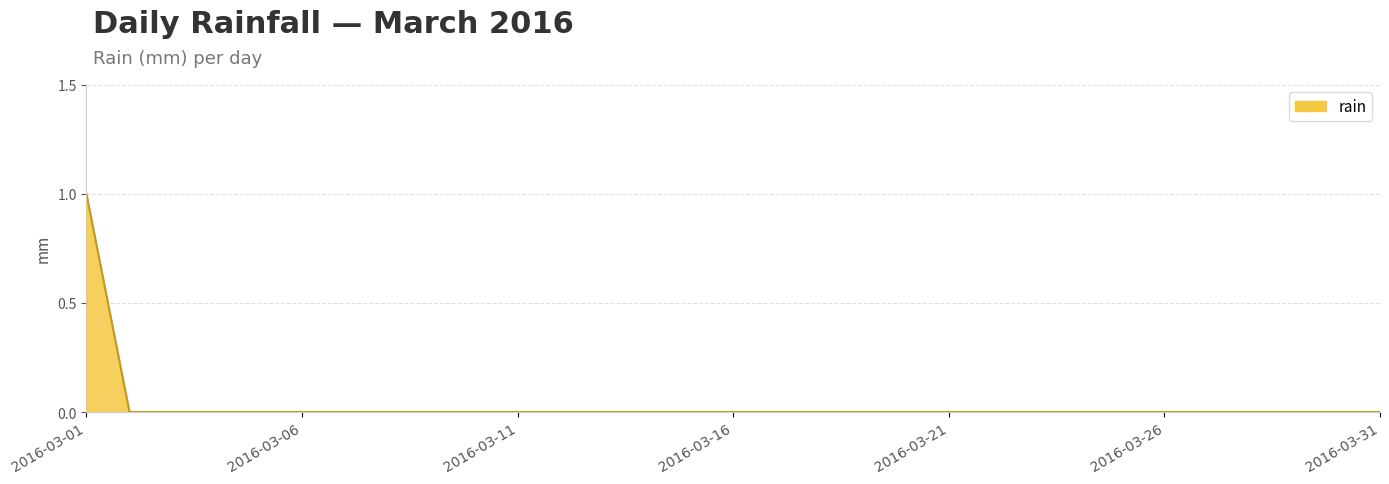

Does the chart display data point markers on the line(s)?

No